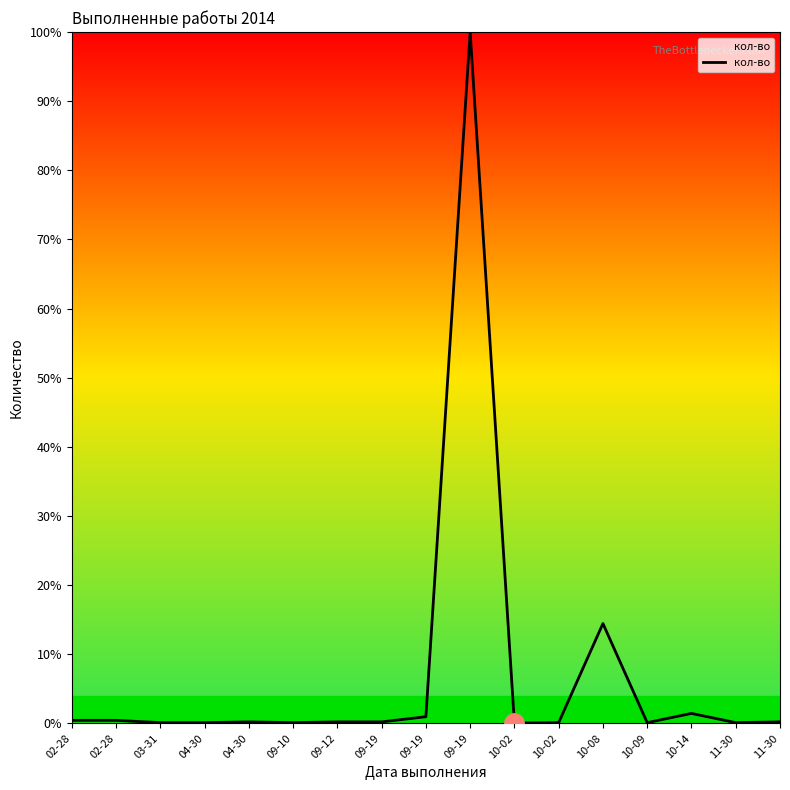

At which category does the chart reach its peak across all series?

09-19